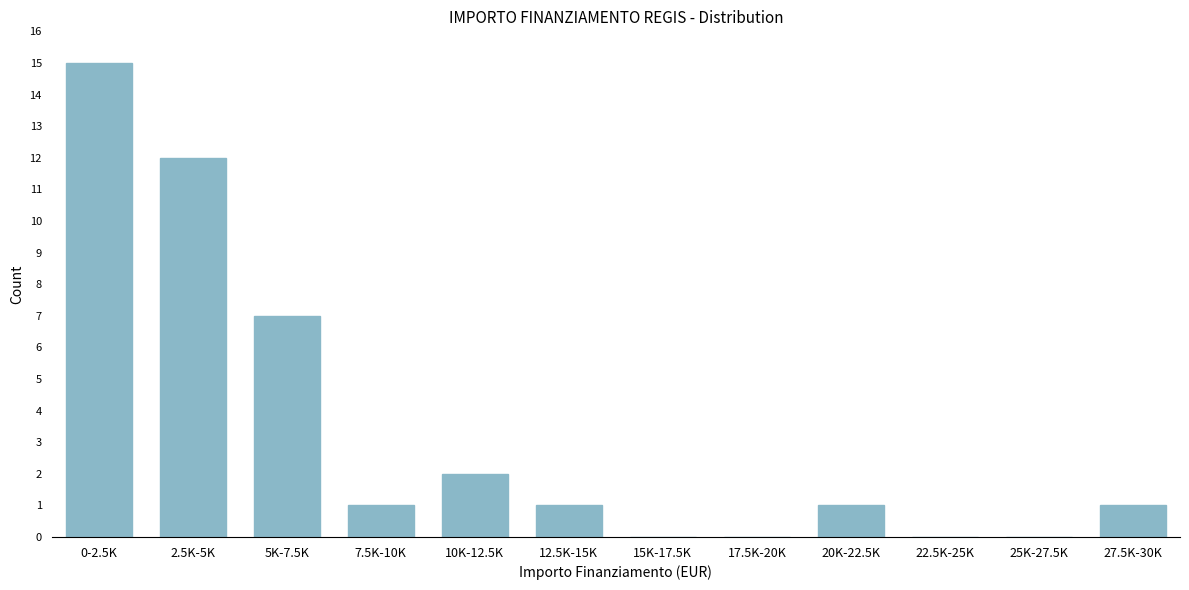

Reading right to left, what are all the values shown in this chart?

27.5K-30K=1	25K-27.5K=0	22.5K-25K=0	20K-22.5K=1	17.5K-20K=0	15K-17.5K=0	12.5K-15K=1	10K-12.5K=2	7.5K-10K=1	5K-7.5K=7	2.5K-5K=12	0-2.5K=15